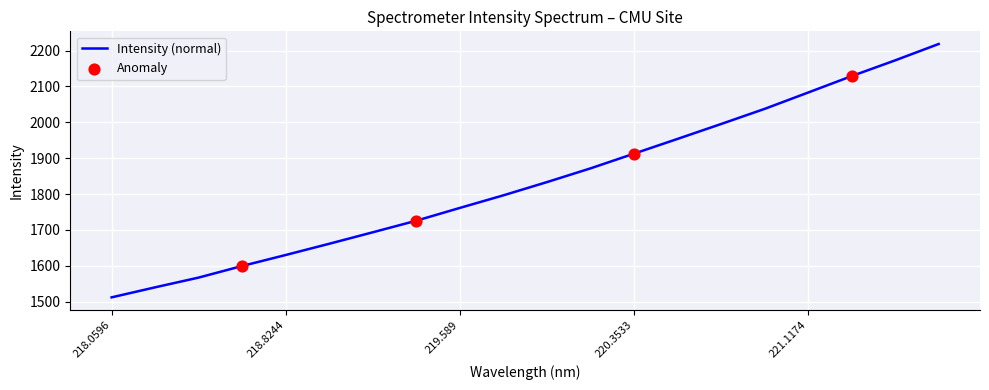

What is the minimum value shown in the chart?

1512.2